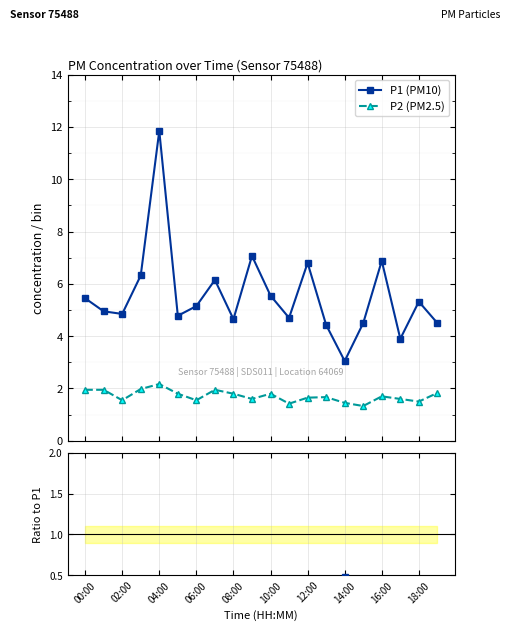

How many interior local peaks does the P1 (PM10) series have?

6